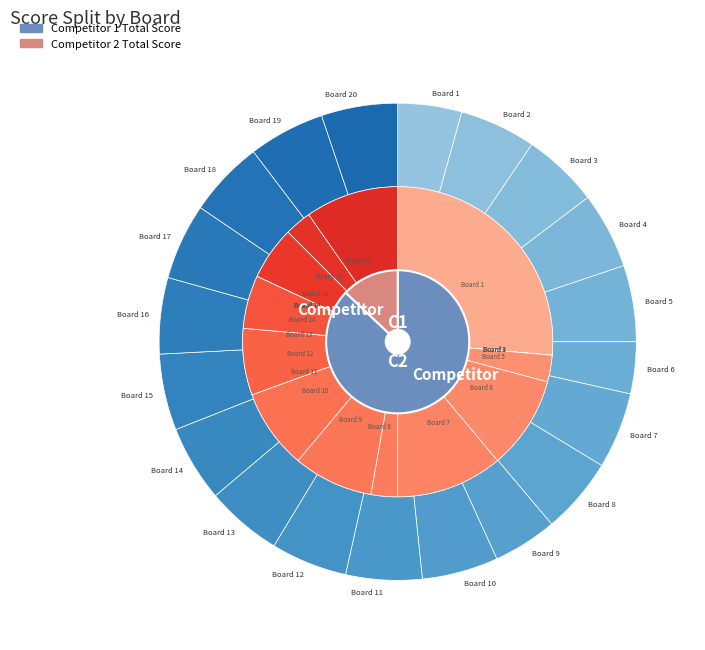

How many slices are in this pie chart?

20